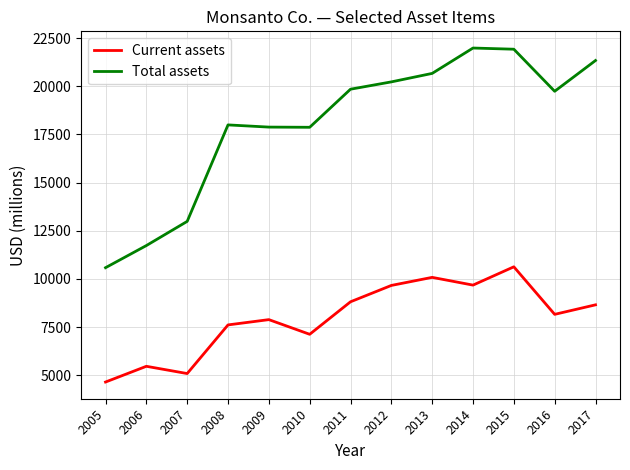

Is it true that Current assets equals 8809 at 2011?

True